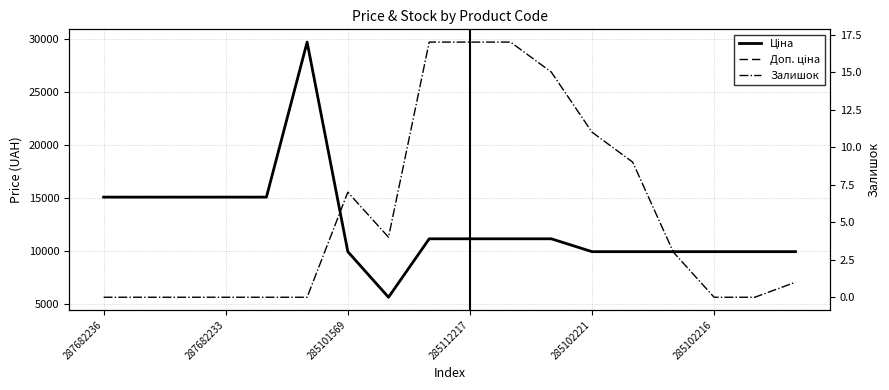

Which has a higher value, 287682233 or 7?

287682233